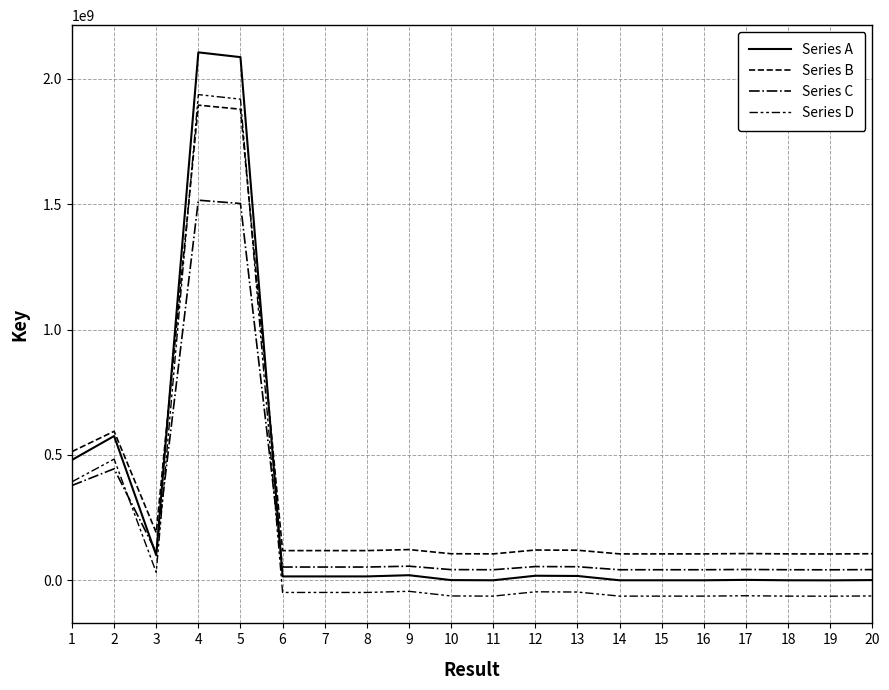

How many lines are shown in the chart?

4